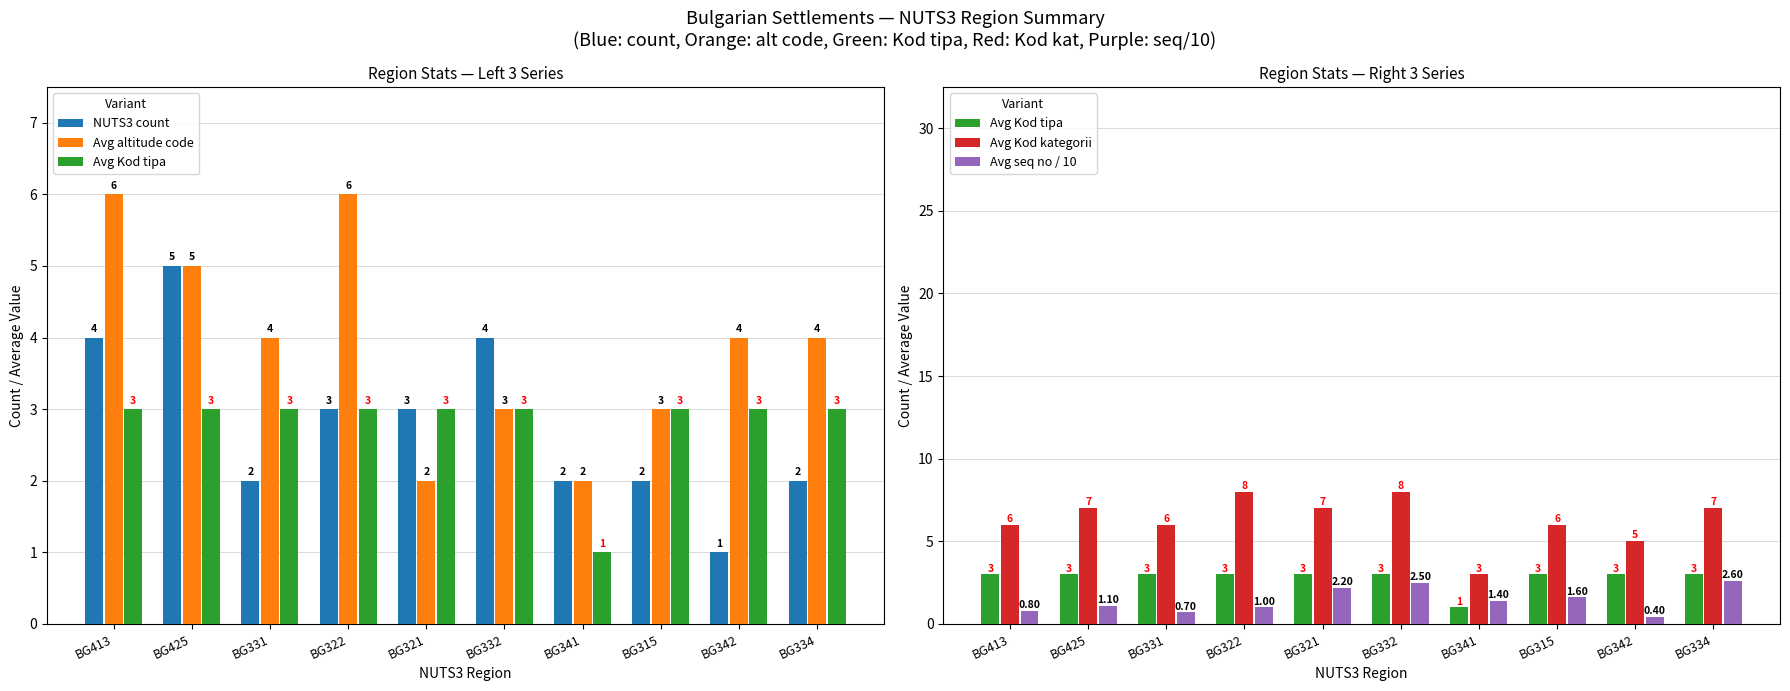

What is the value of the Avg seq no / 10 bar at the 1st from the left?

0.8